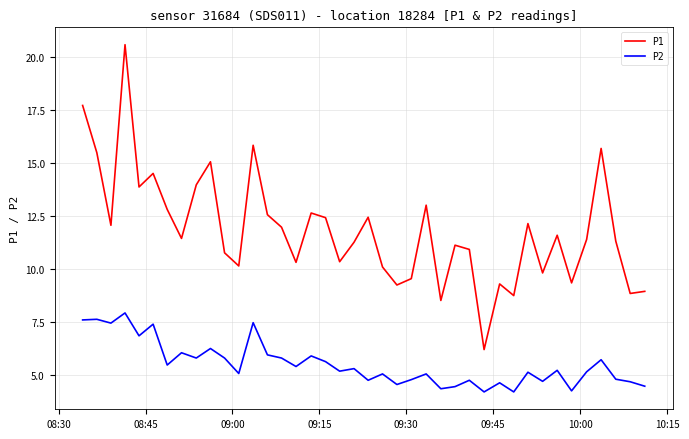

True or false: P1 and P2 cross at least once.

False